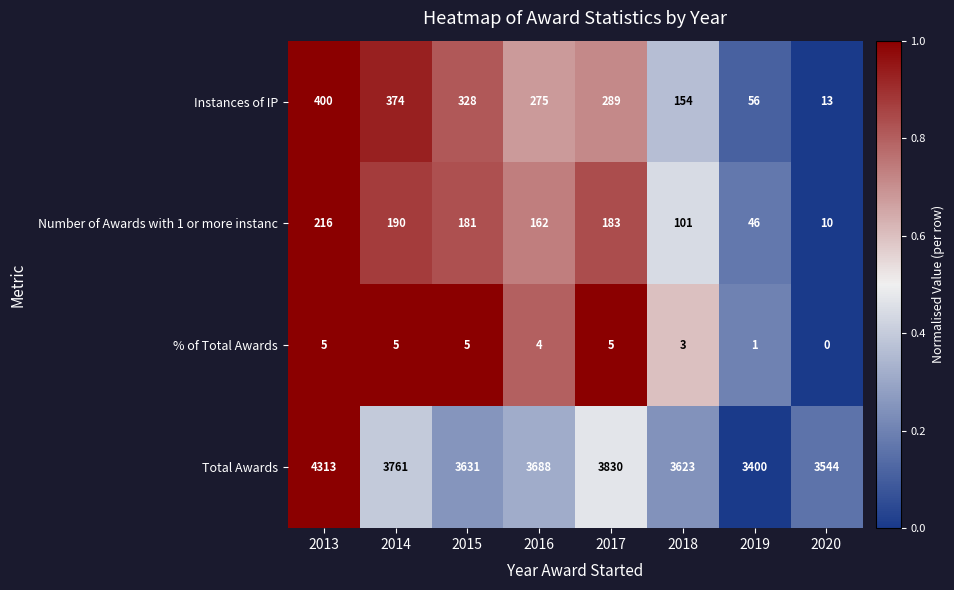

At how many categories does at least one series exceed 0?

8